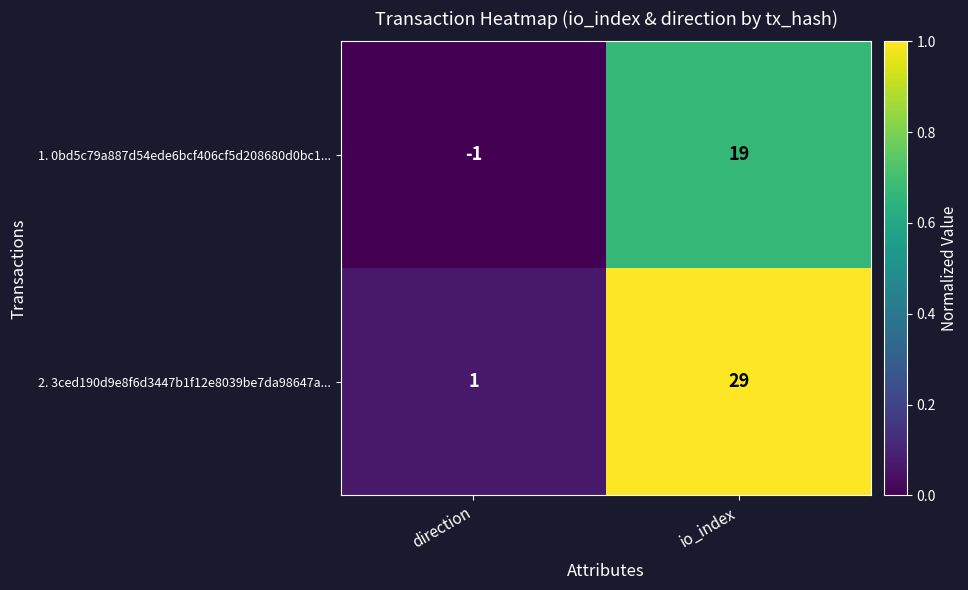

Is it true that 2. 3ced190d9e8f6d3447b1f12e8039be7da98647a... equals 17 at io_index?

False